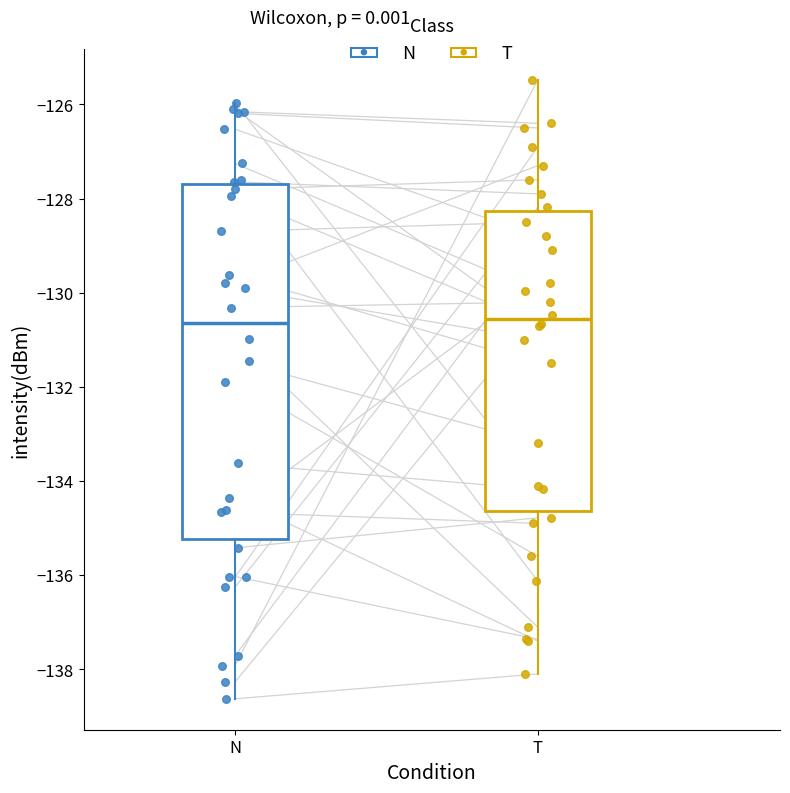

Comparing the boxes themselves (not the whiskers), which one is the tallest?

N